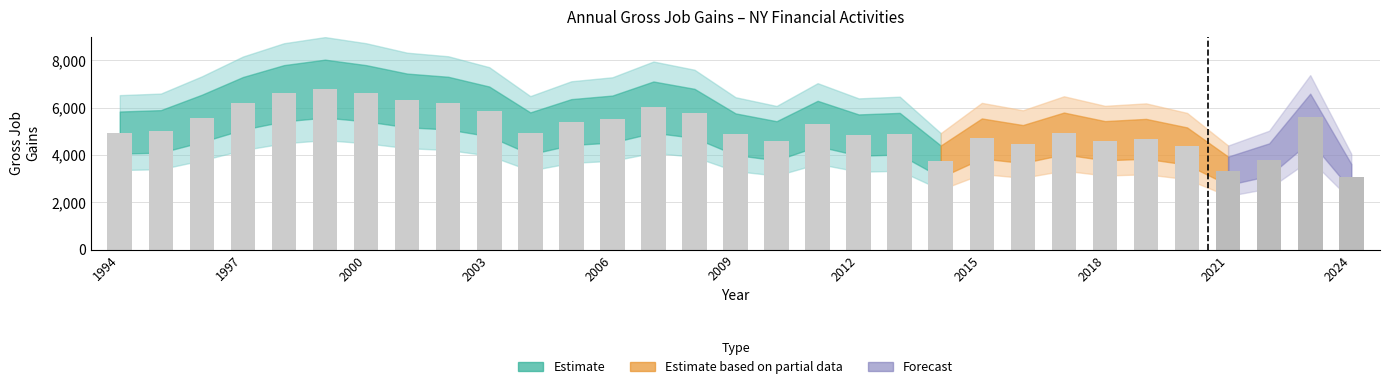

What is the value of the 22nd bar from the left?

4697